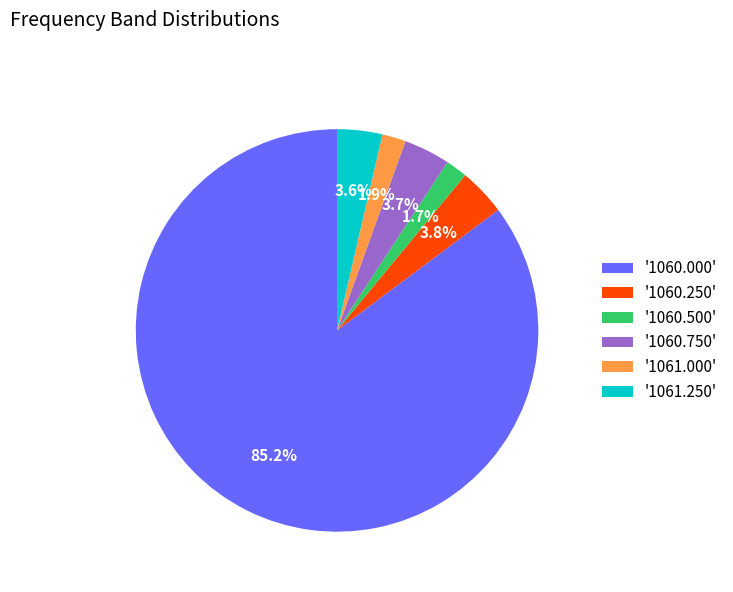

Which has a higher value, '1060.500' or '1060.250'?

'1060.250'